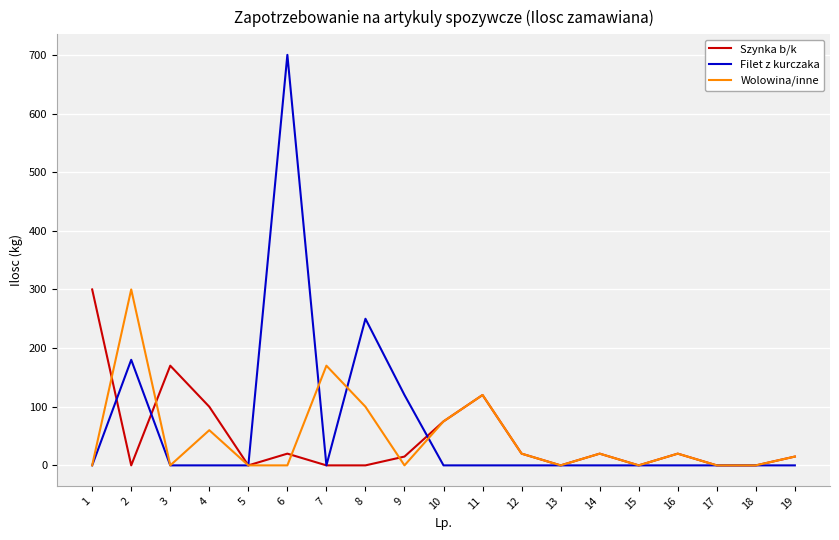

What is the sum of all Szynka b/k values?

875